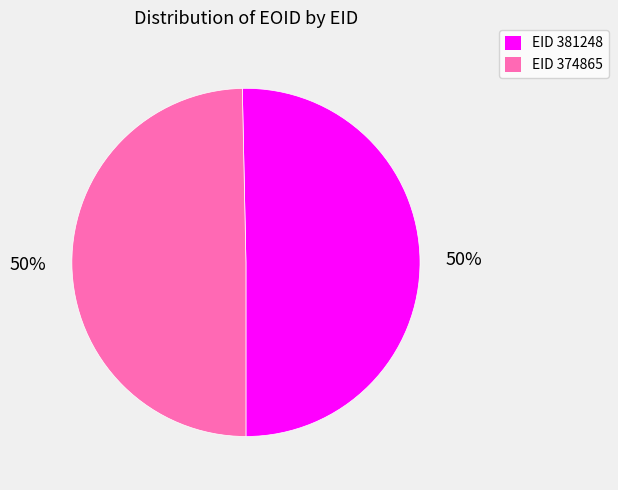

To the nearest percent, what is the average slice percentage?

50%